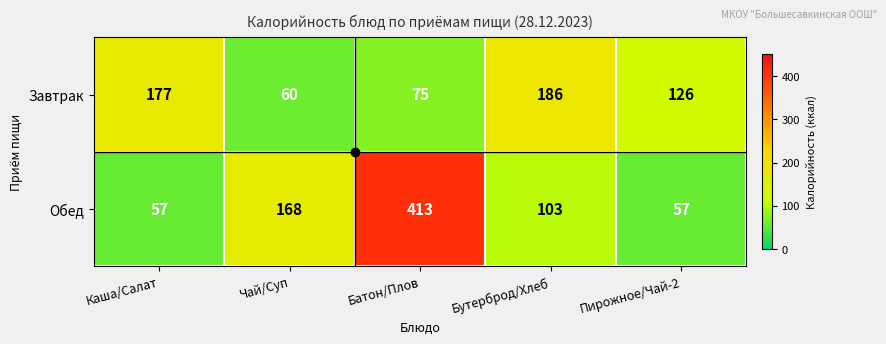

List the series in order of their peak value, highest first.

Обед, Завтрак